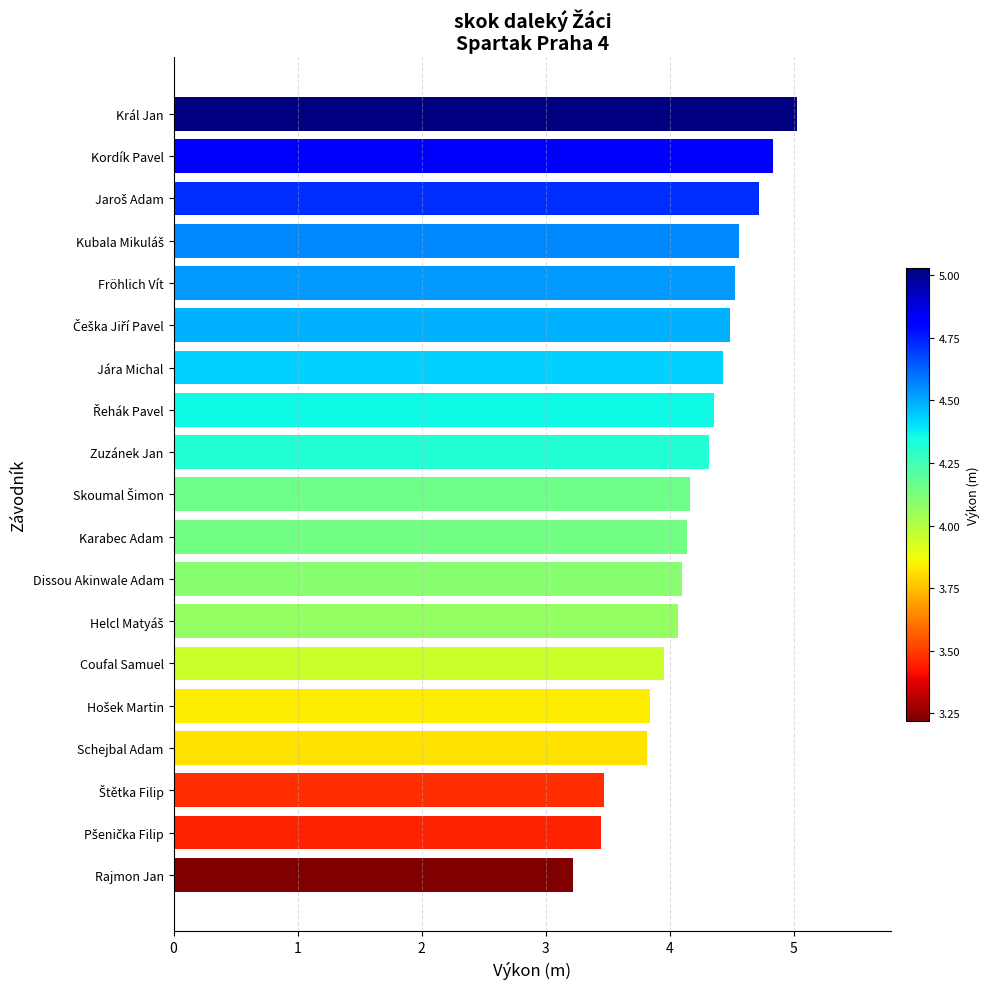

Count the number of data series in this chart.

1